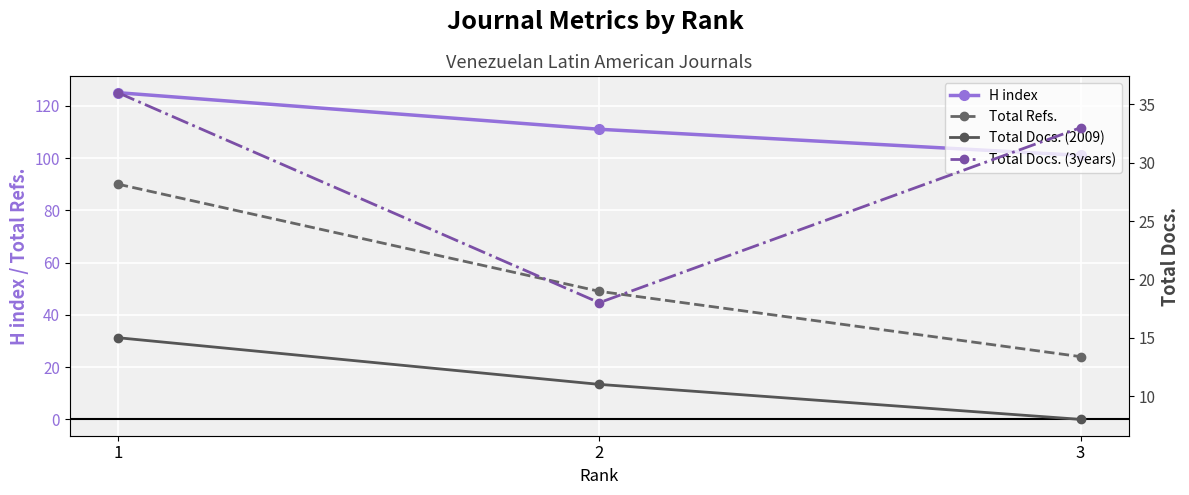

How many data points does each series have?

3